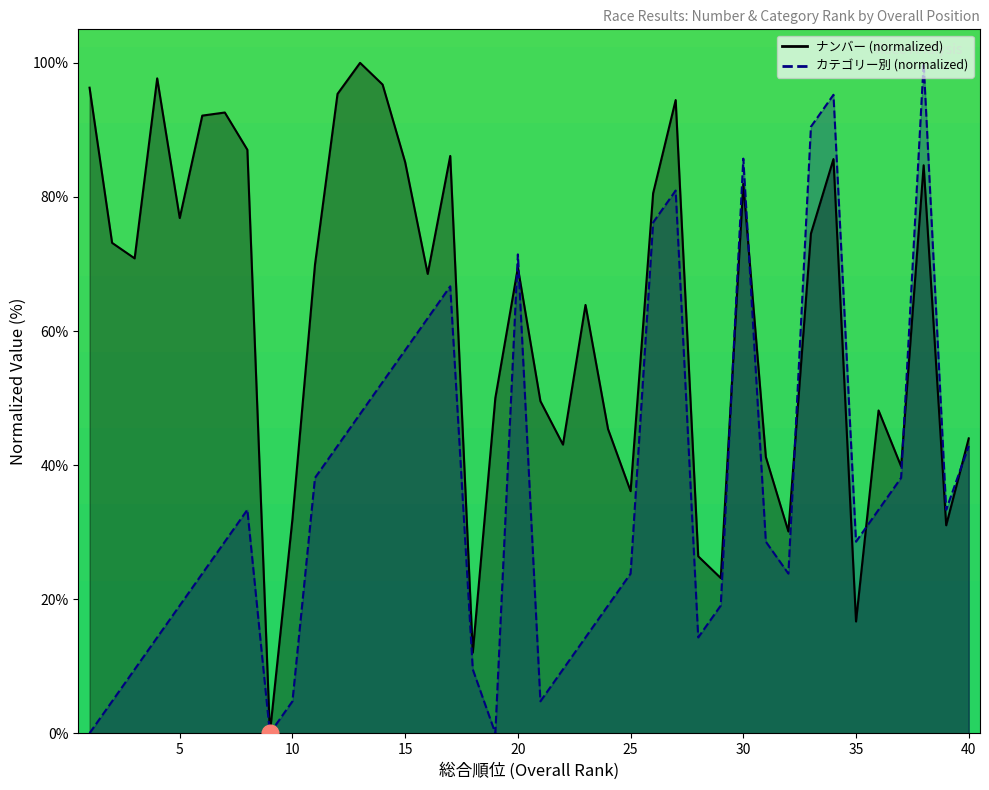

How many interior local valleys does the ナンバー series have?

12